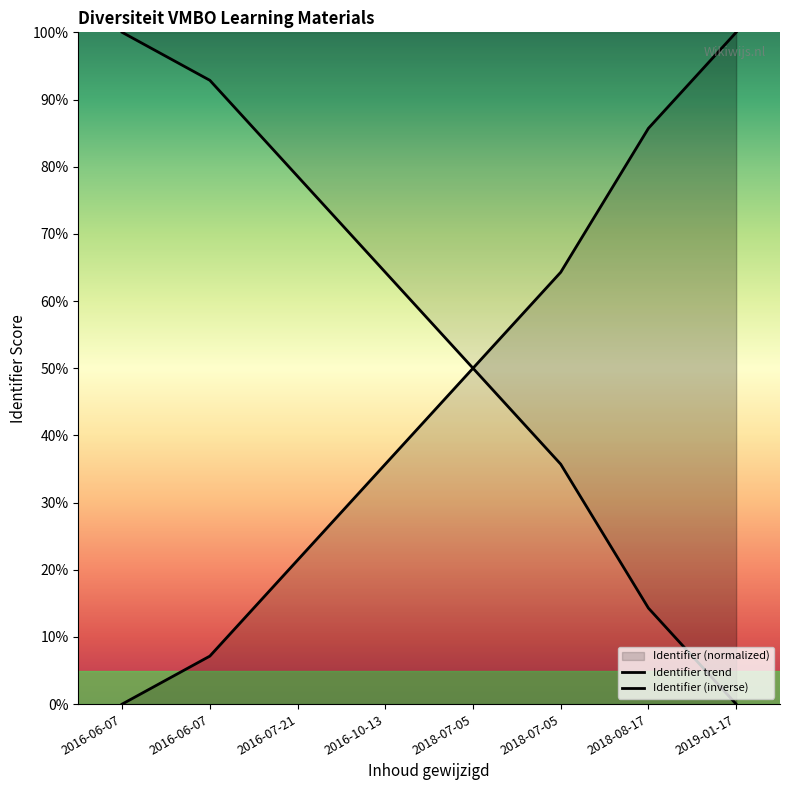

Reading left to right, extract all data points from this chart.

Identifier trend: 2016-06-07=0.0	2016-06-07=7.1	2016-07-21=21.4	2016-10-13=35.7	2018-07-05=50.0	2018-07-05=64.3	2018-08-17=85.7	2019-01-17=100.0
Identifier (inverse): 2016-06-07=100.0	2016-06-07=92.9	2016-07-21=78.6	2016-10-13=64.3	2018-07-05=50.0	2018-07-05=35.7	2018-08-17=14.3	2019-01-17=0.0